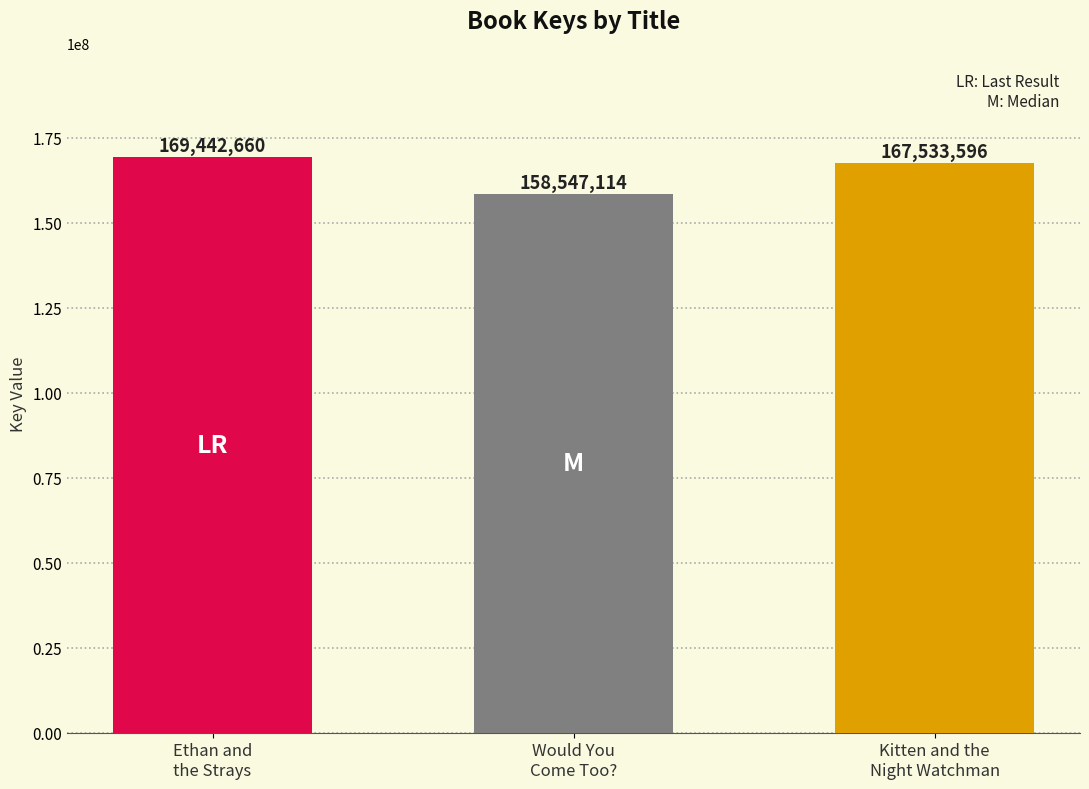

What is the average value?

165174457